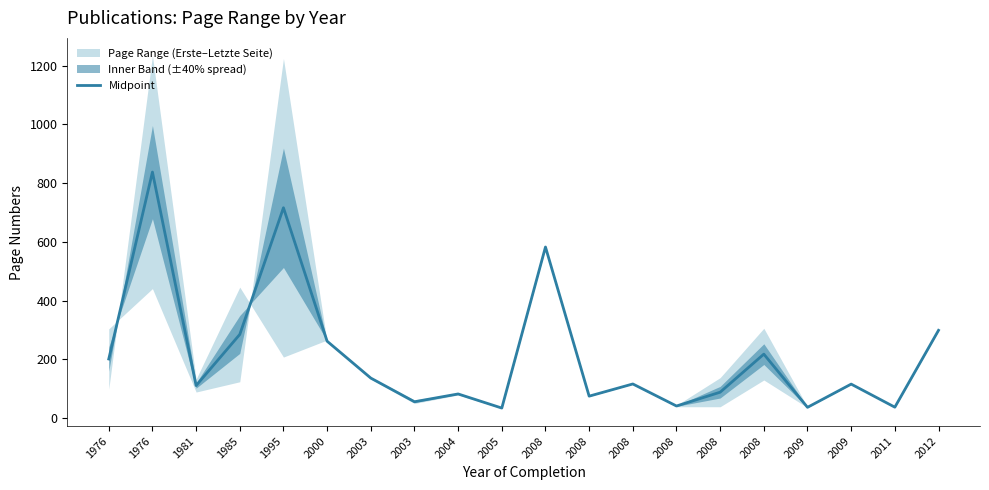

What is the minimum value shown in the chart?

34.5